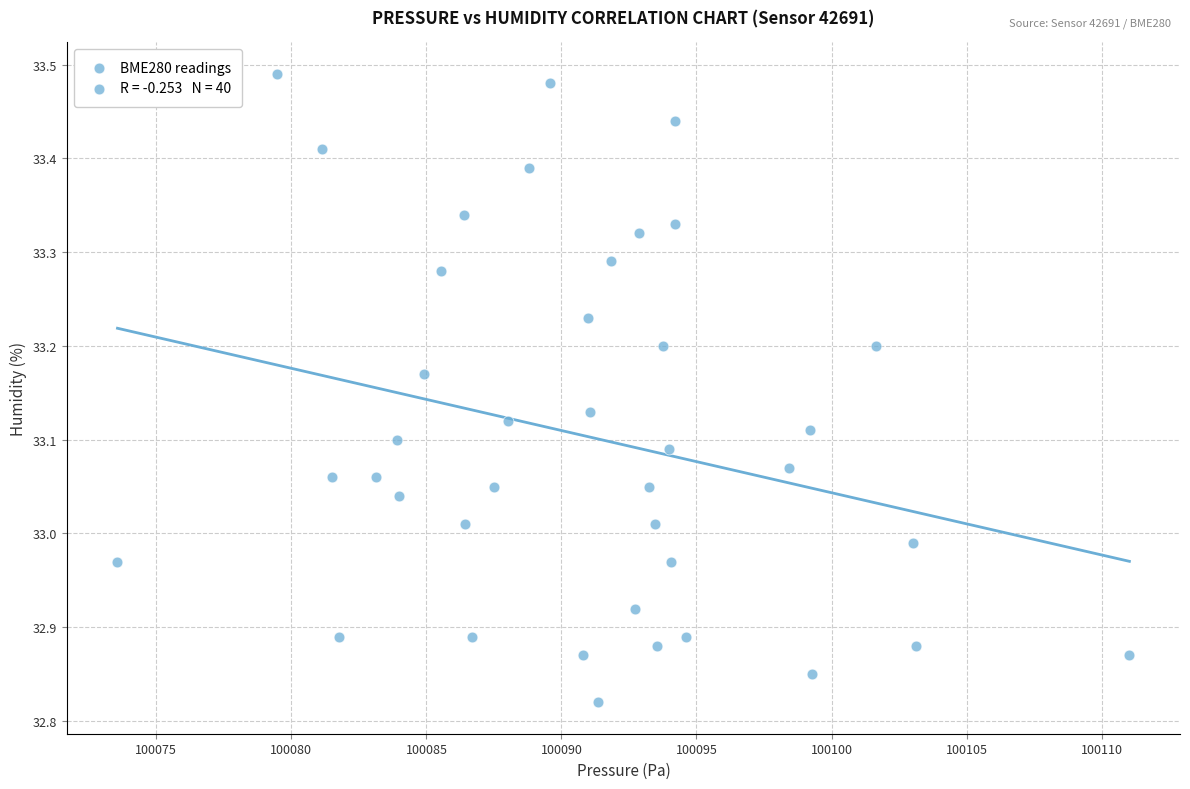

What is the range of X values (max minus min)?

37.5